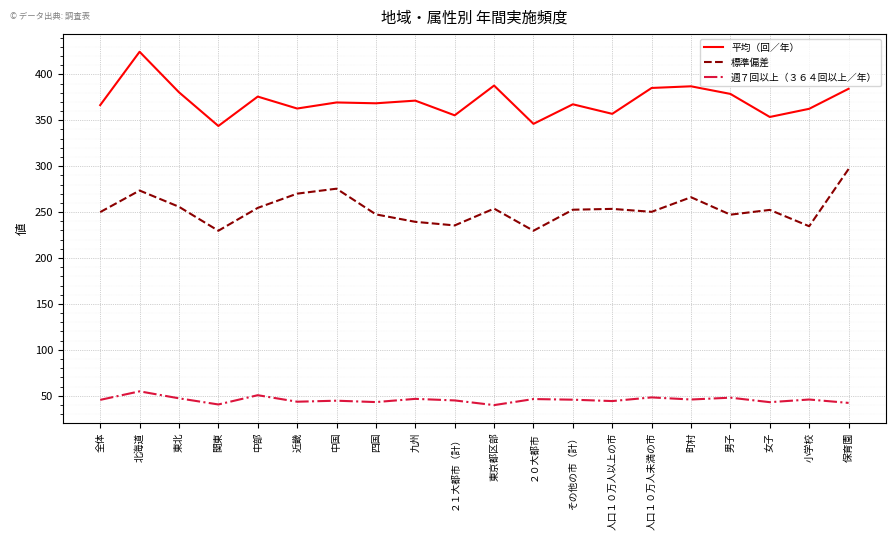

What is the difference between the 標準偏差 values at 人口１０万人未満の市 and 全体?

0.3